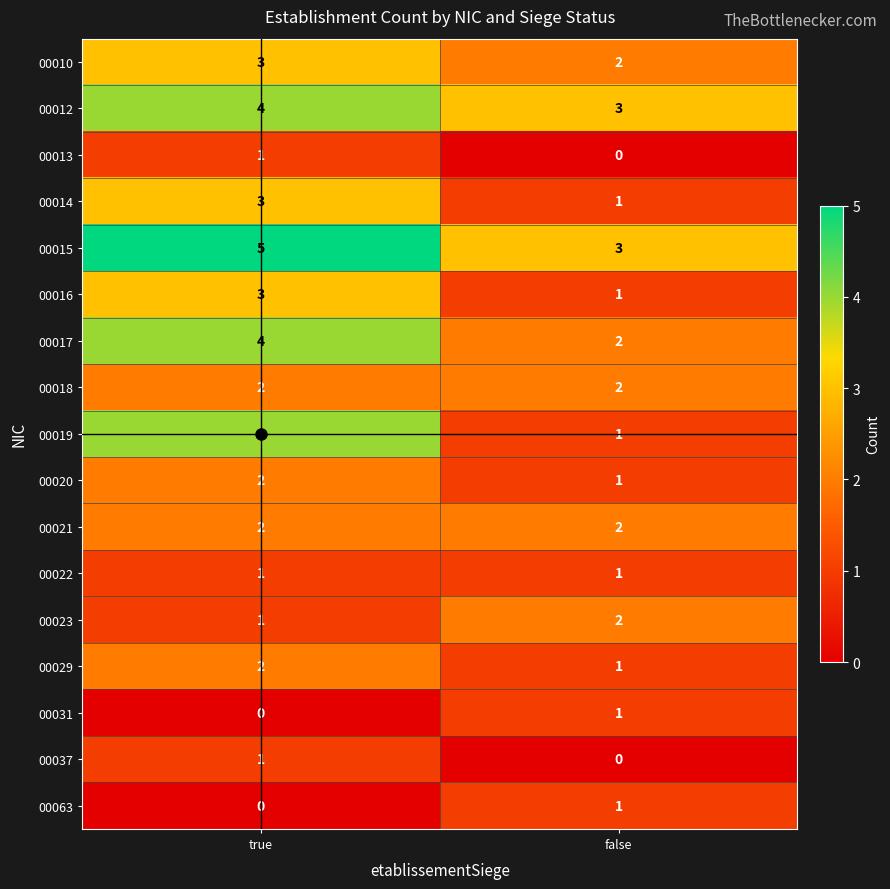

What is the sum of the 00017 values at true and false?

6